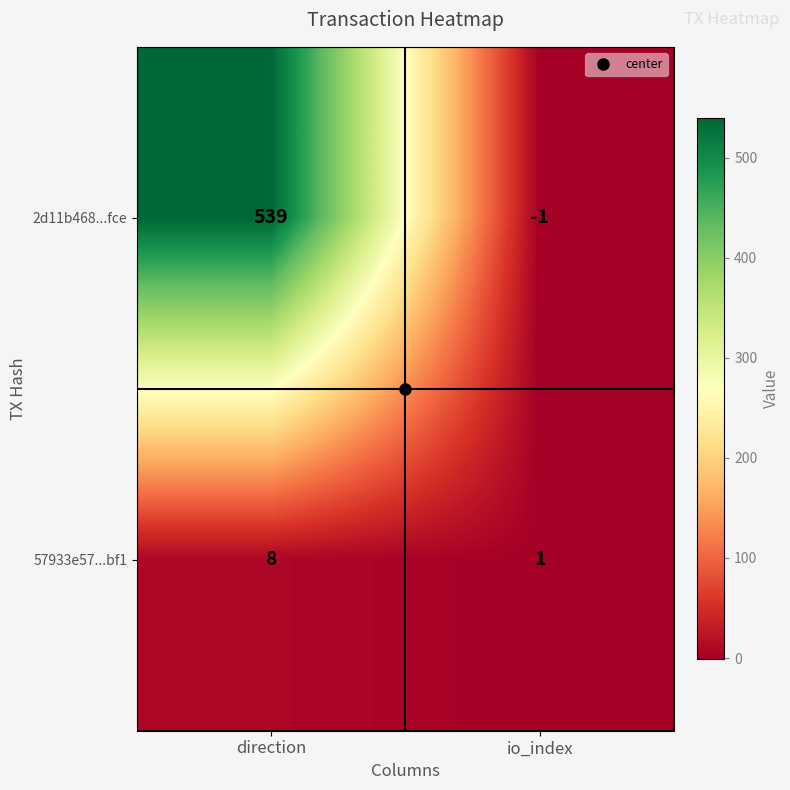

List the series in order of their peak value, lowest first.

57933e57...bf1, 2d11b468...fce